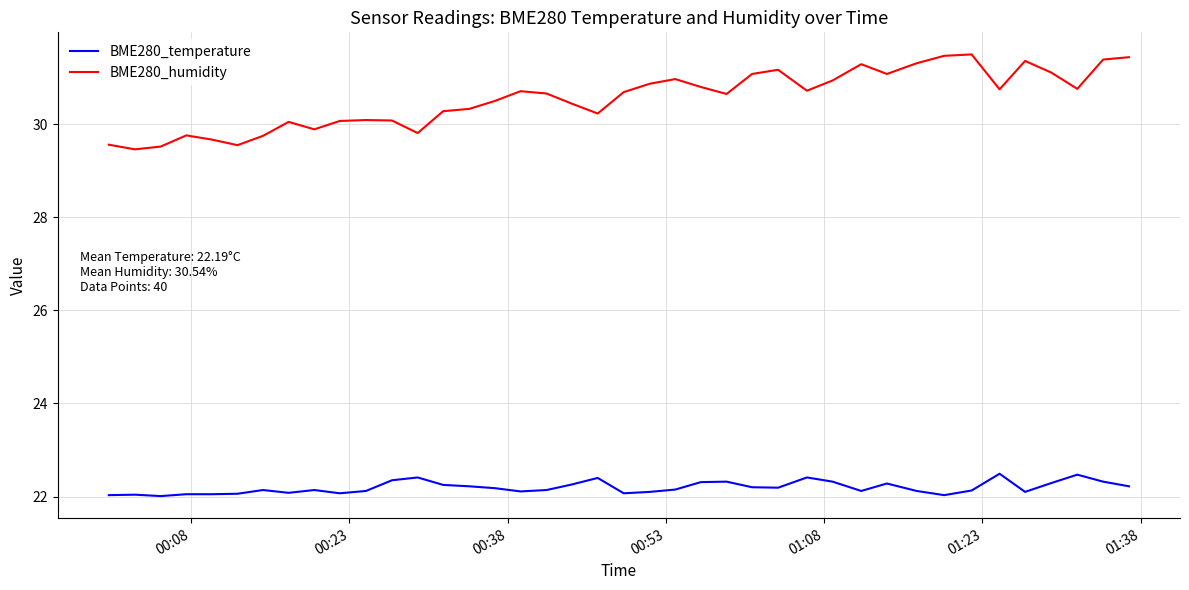

Which series has the largest range (max minus min)?

BME280_humidity